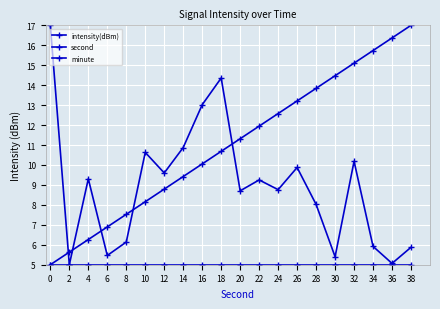

Rank the series by their maximum value, from lowest to highest.

minute, intensity(dBm), second